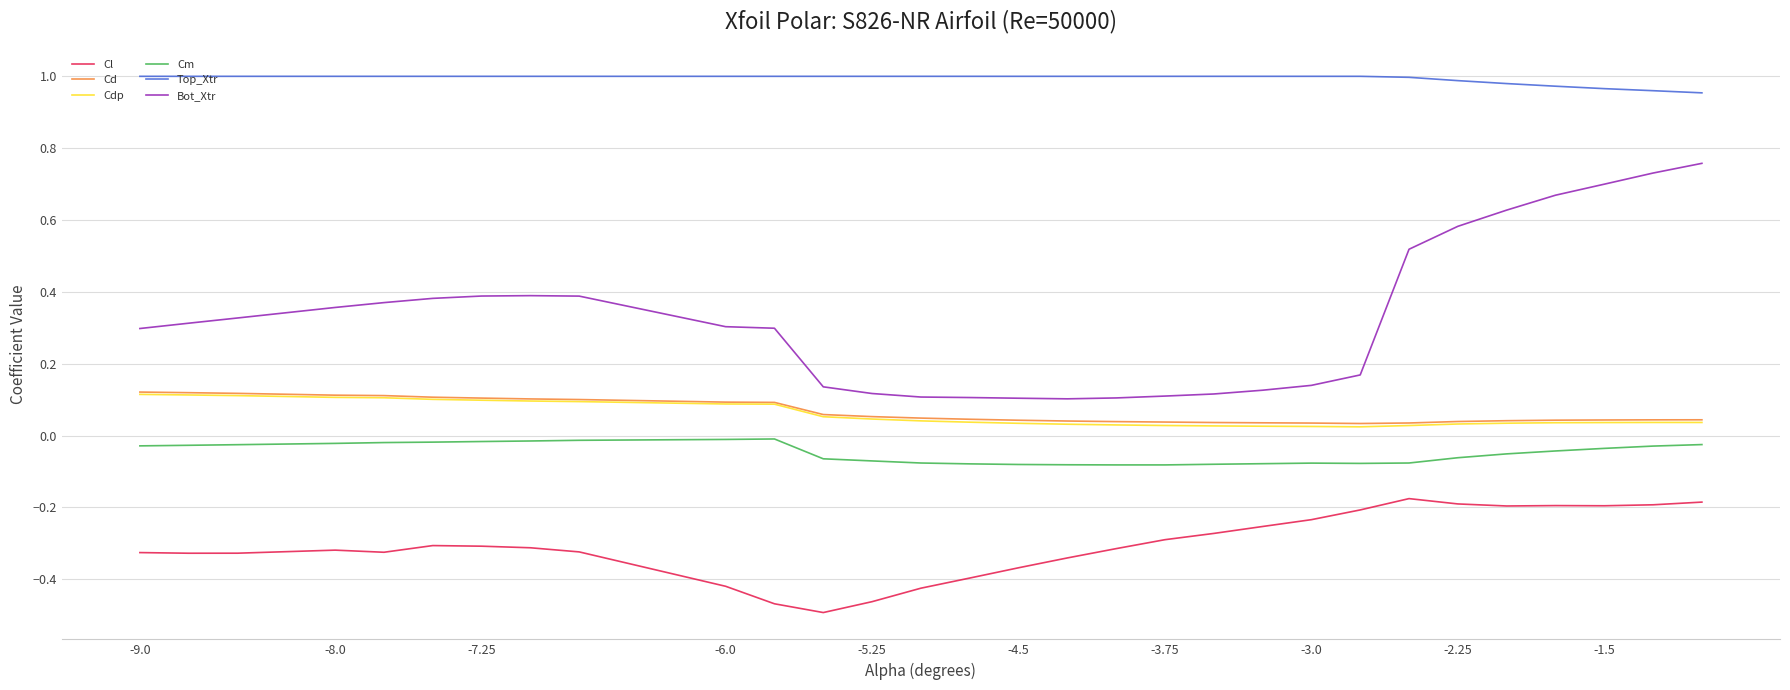

Which series has the largest total across all categories?

Top_Xtr